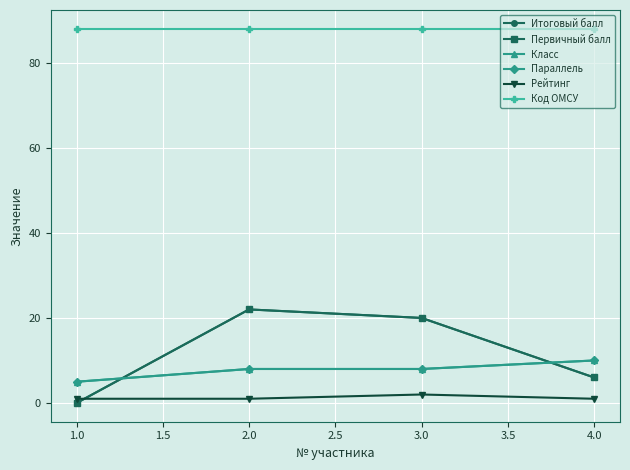

Between 4.0 and 2.0, which is larger?

2.0